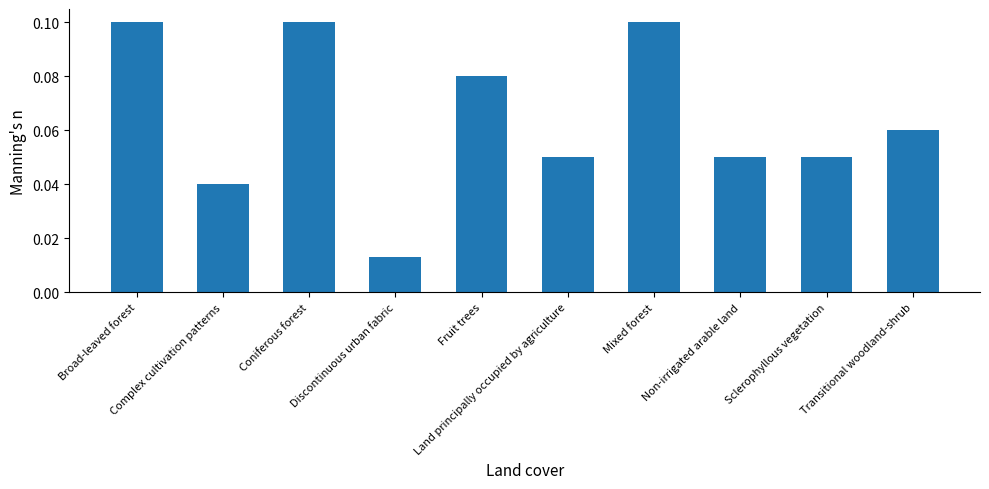

Are the bars horizontal?

No